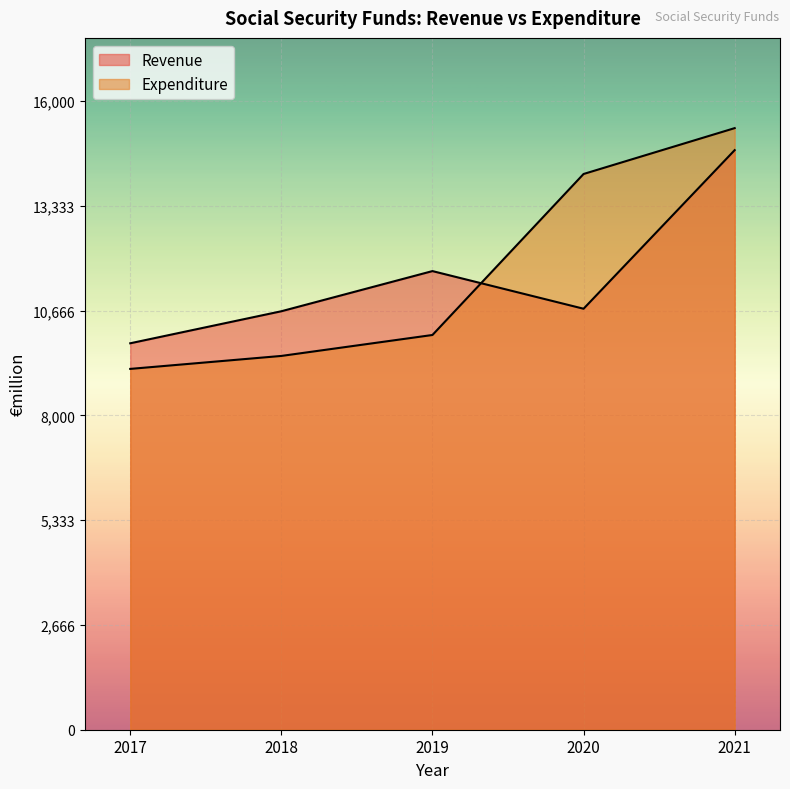

What are all the series names shown in the legend?

Revenue, Expenditure